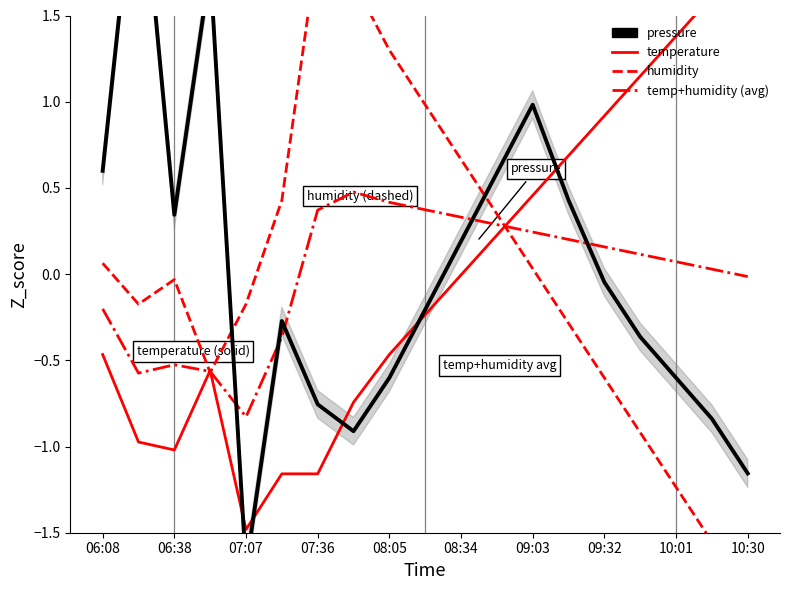

At how many categories does at least one series exceed -1?

19